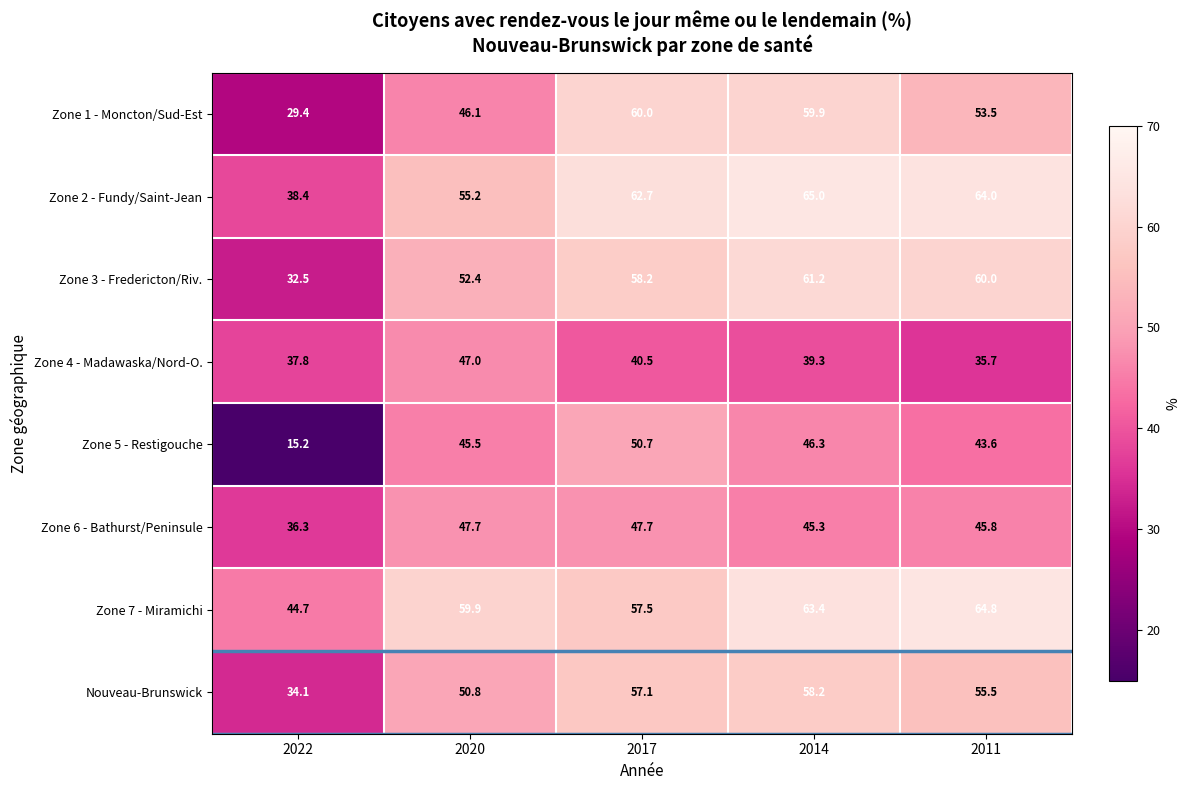

At which category is the sum across all series the highest?

2014